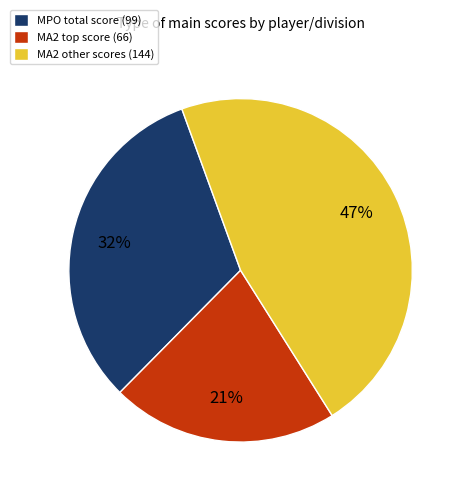

To the nearest percent, what is the average slice percentage?

33%